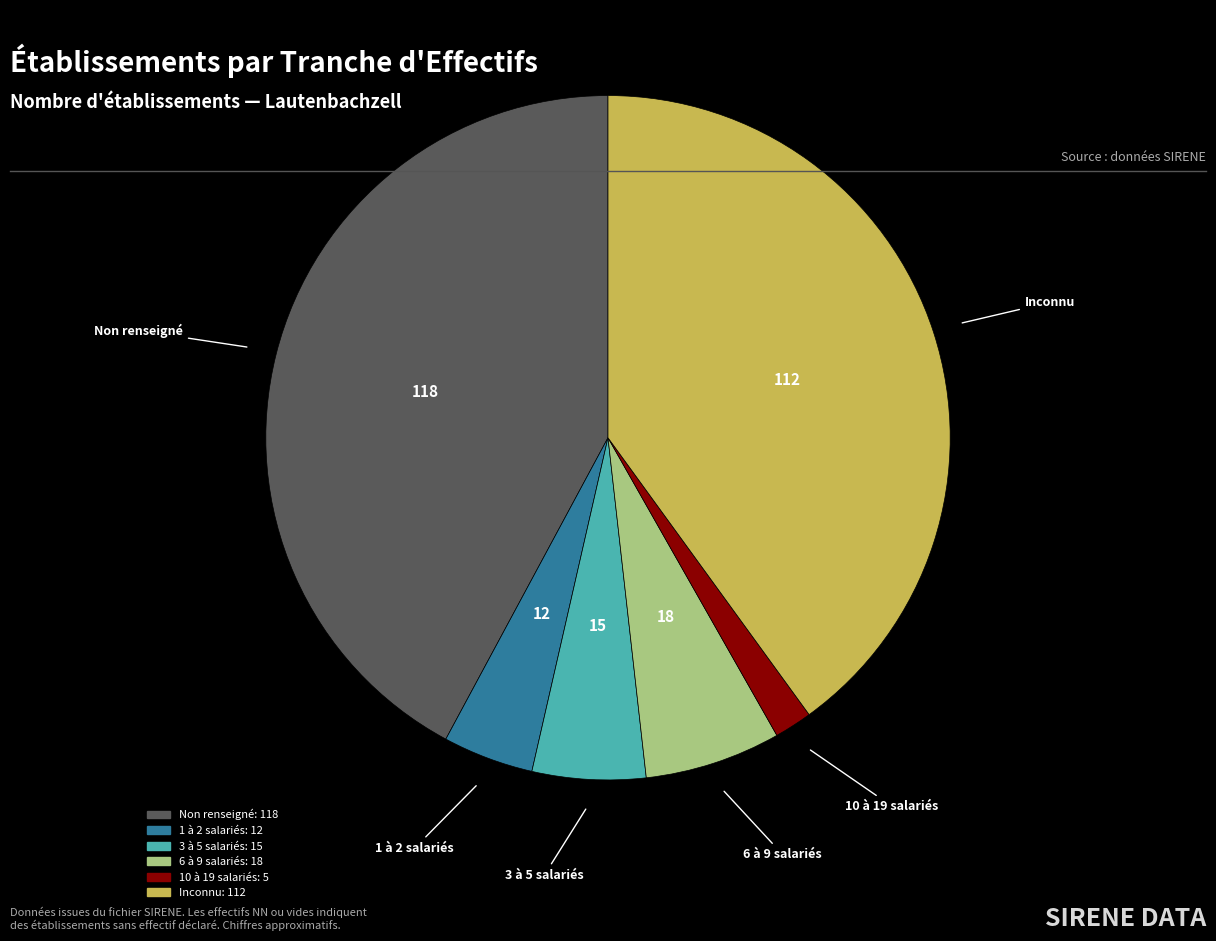

Does any single category account for the majority?

No